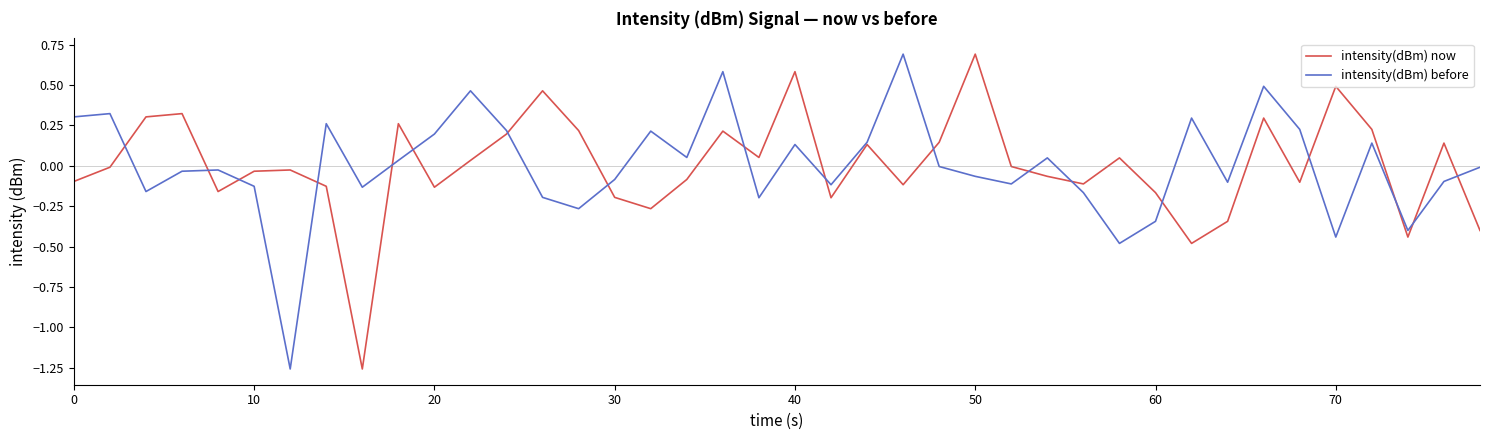

At which label does intensity(dBm) now reach its peak?

50